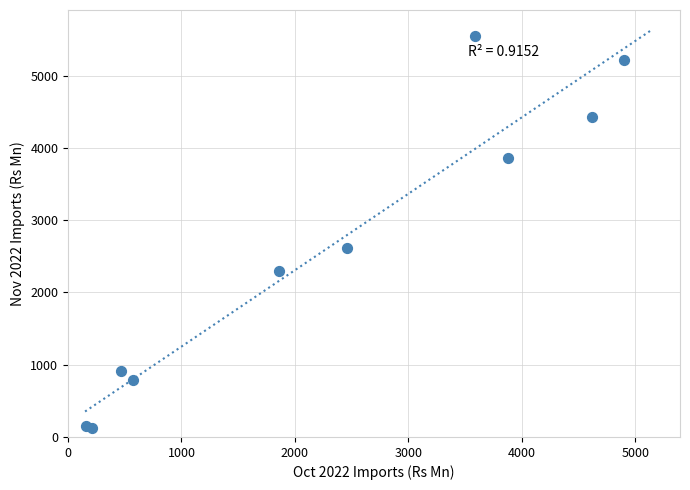

What Y value in the scatter plot is closest to 2836?

2616